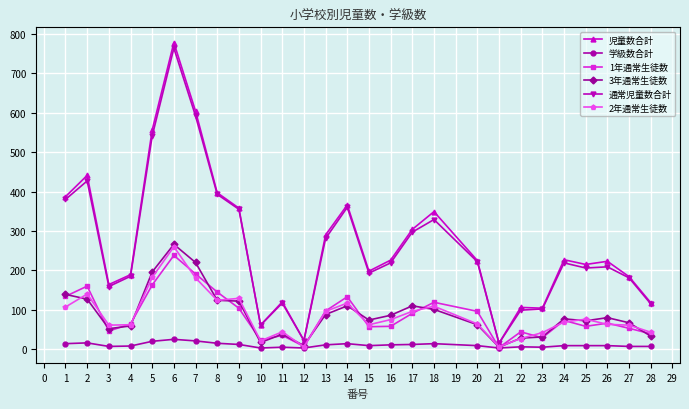

True or false: 1年通常生徒数 has more than 0 interior local peaks.

True